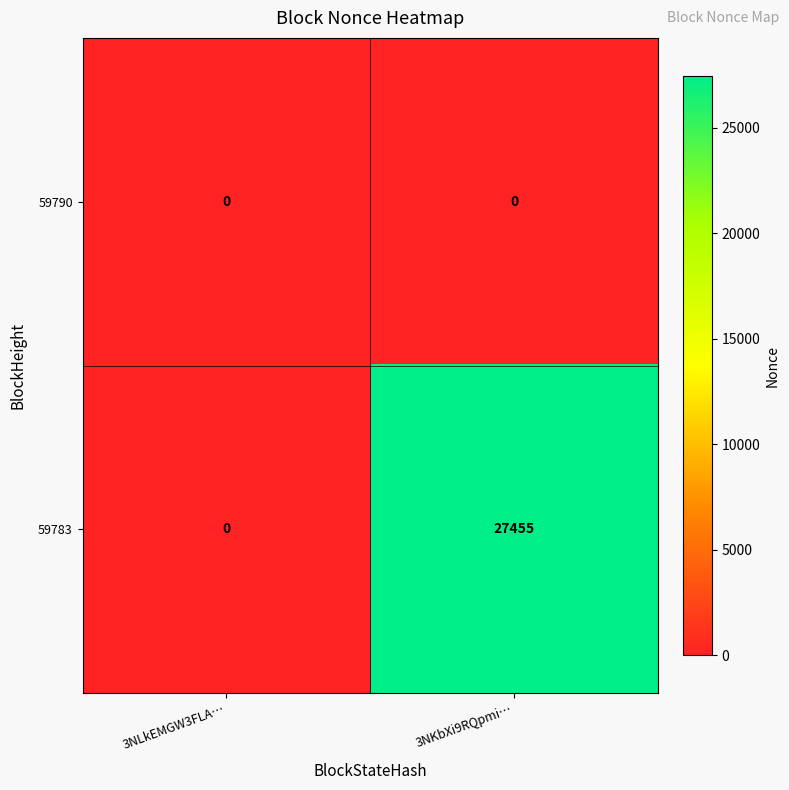

Reading right to left, extract all data points from this chart.

59790: 0	0
59783: 27455	0